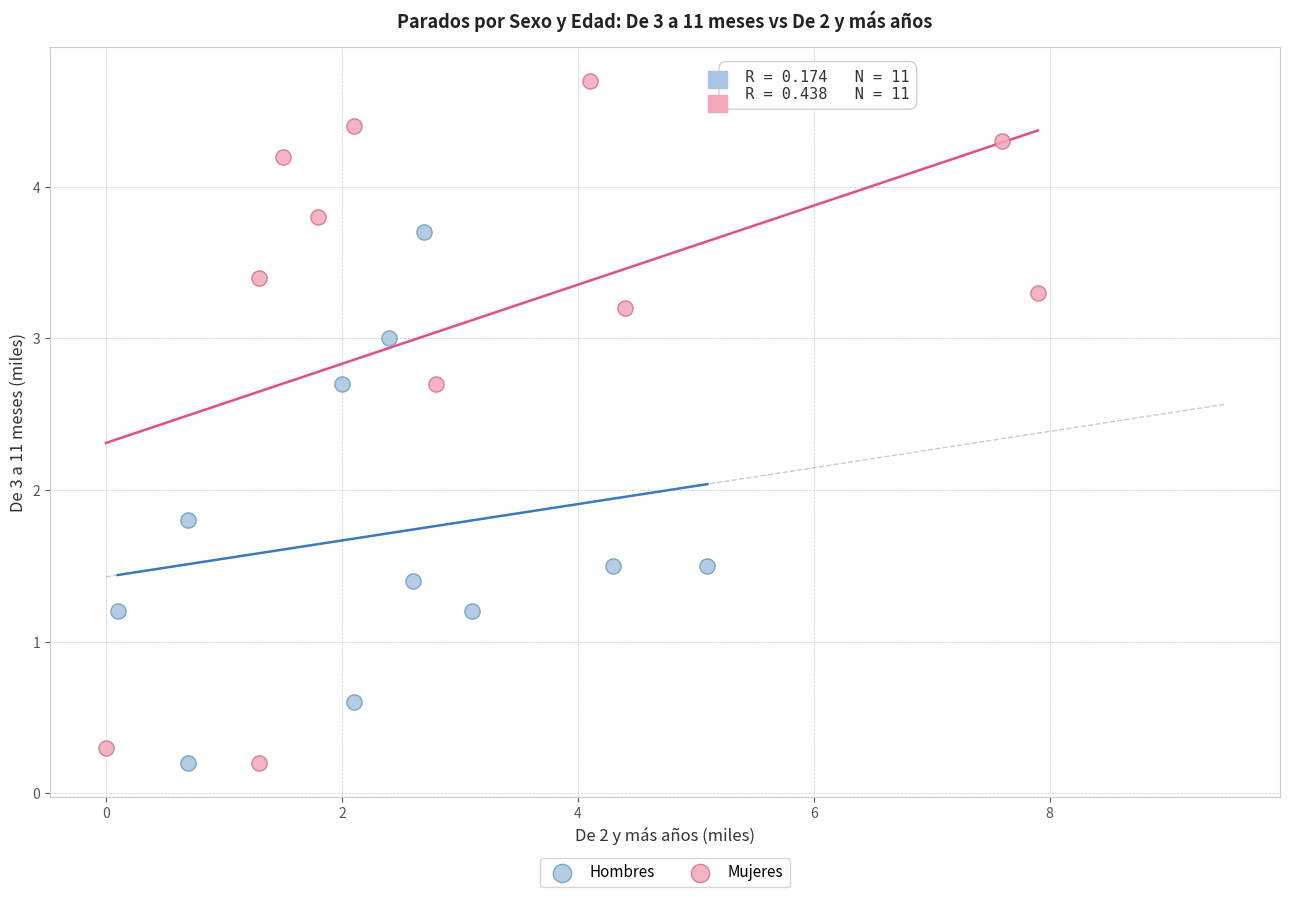

Which series contains the highest Y value?

Mujeres